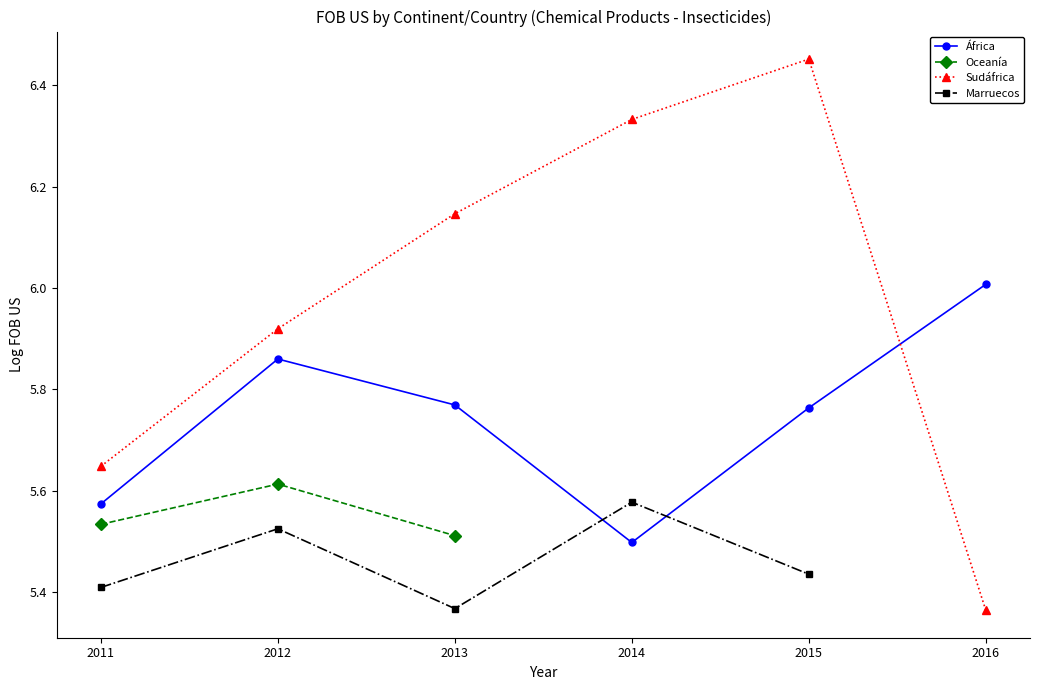

The value of Marruecos at 2015 is 5.4. True or false?

True